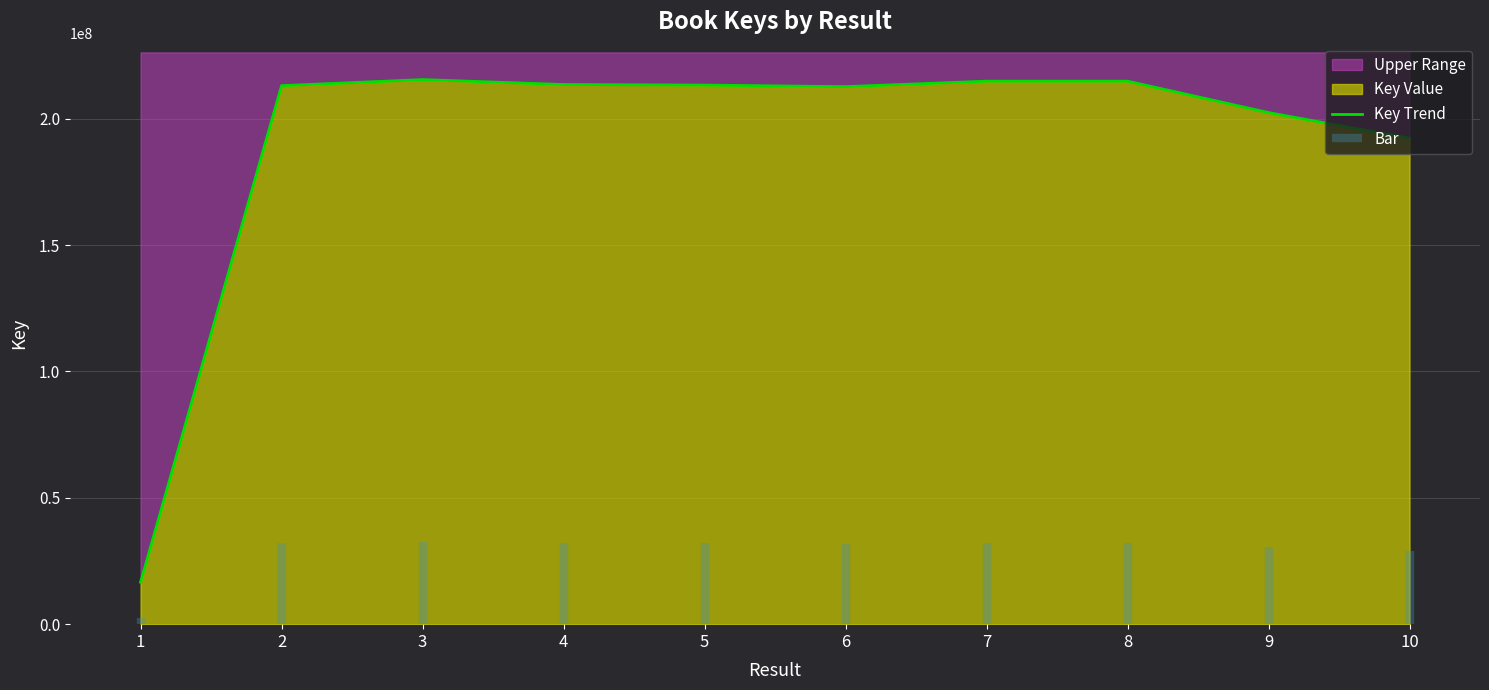

True or false: the data shows 202417691 at 9.

True